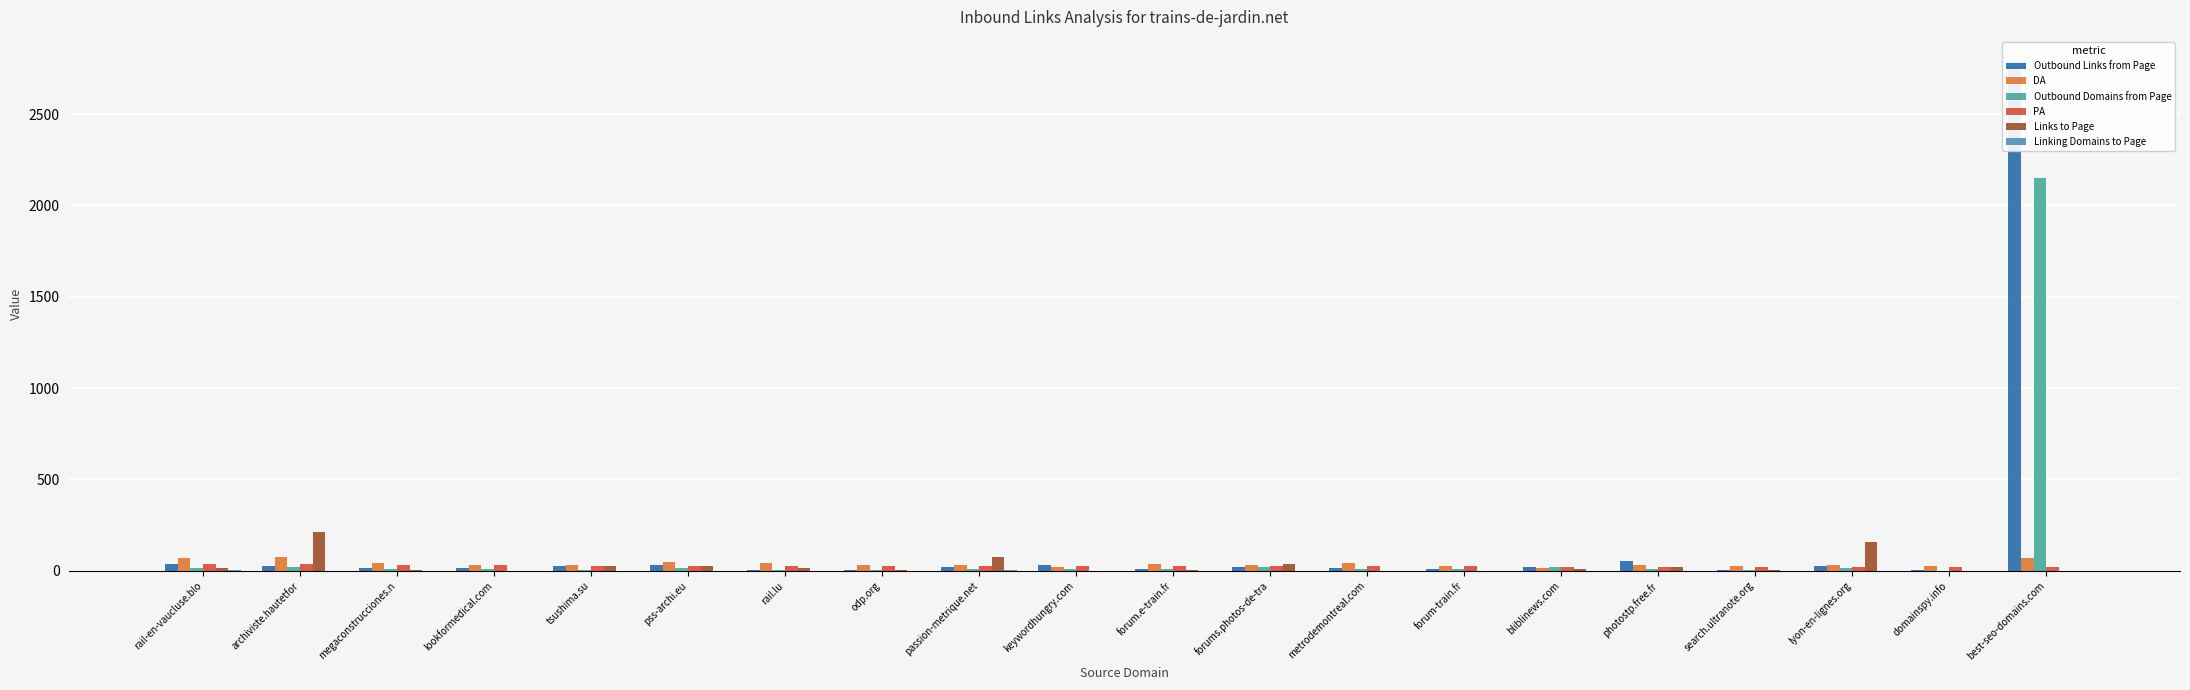

What is the difference between the highest and lowest values at lookformedical.com?

32